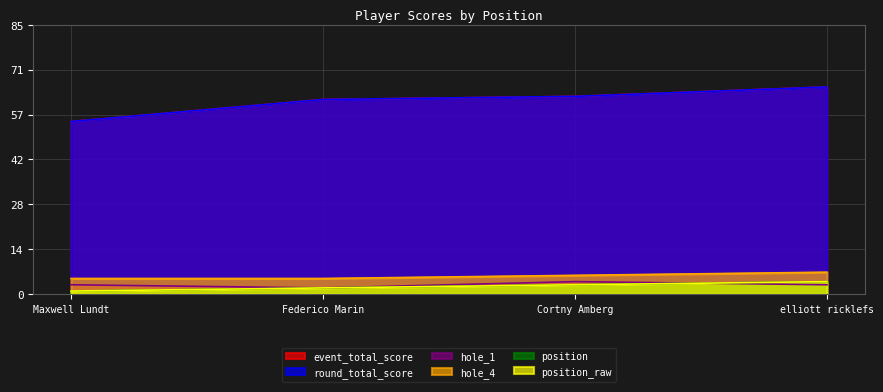

Which category has the highest value in the hole_1 series?

Cortny Amberg